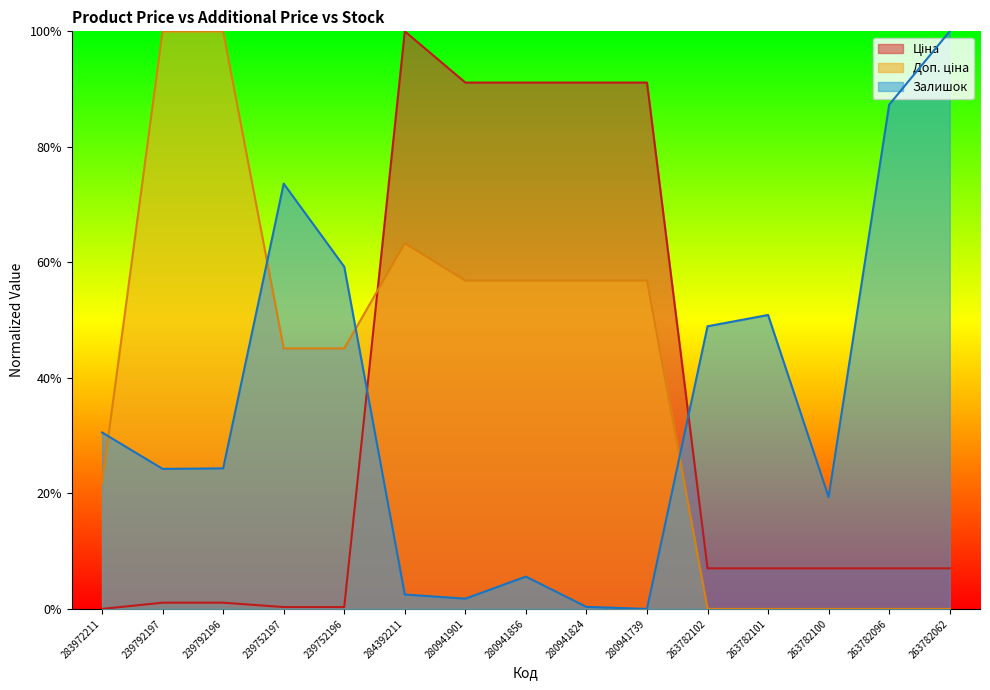

Where is Доп. ціна nearest to the value 50?

239752197